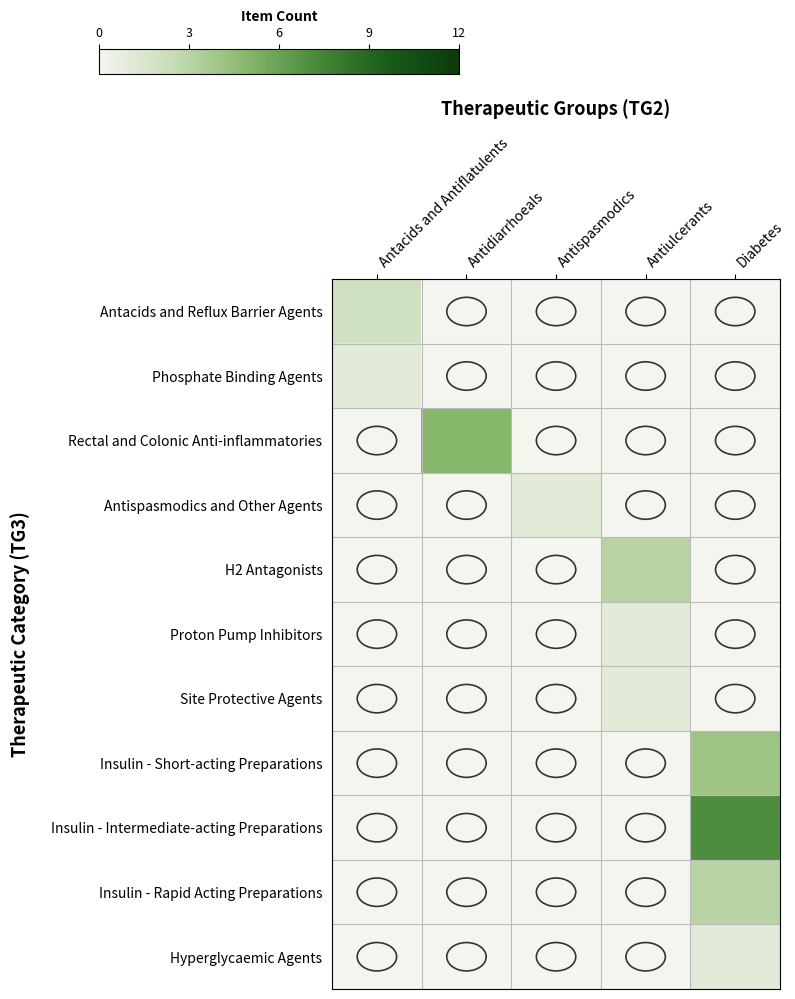

Which label corresponds to the smallest value in the chart?

Antidiarrhoeals